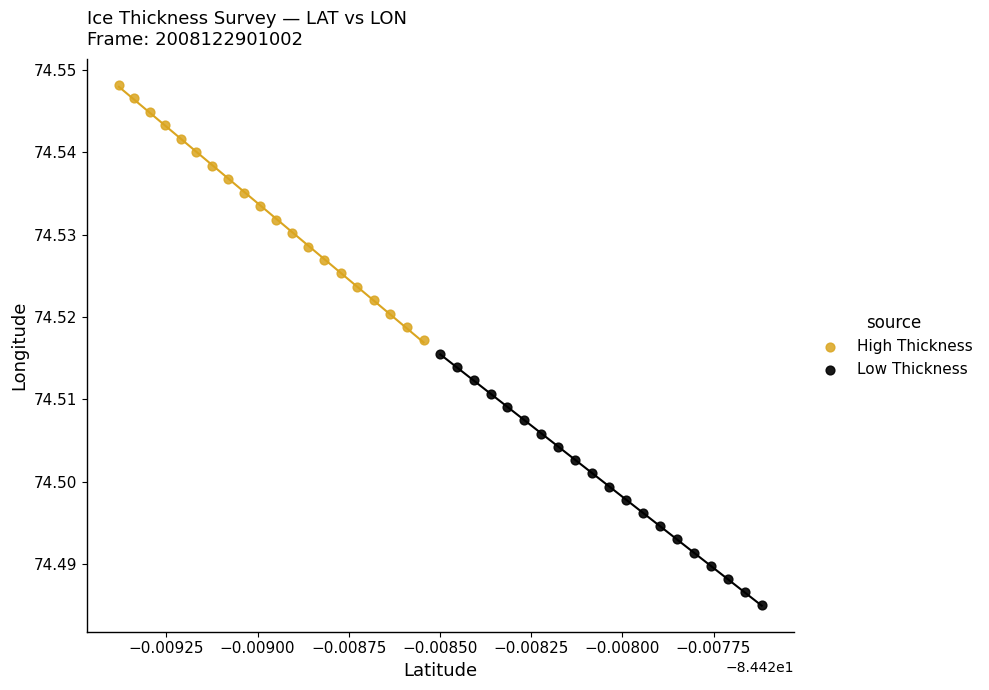

Which series reaches the minimum Y coordinate?

Low Thickness